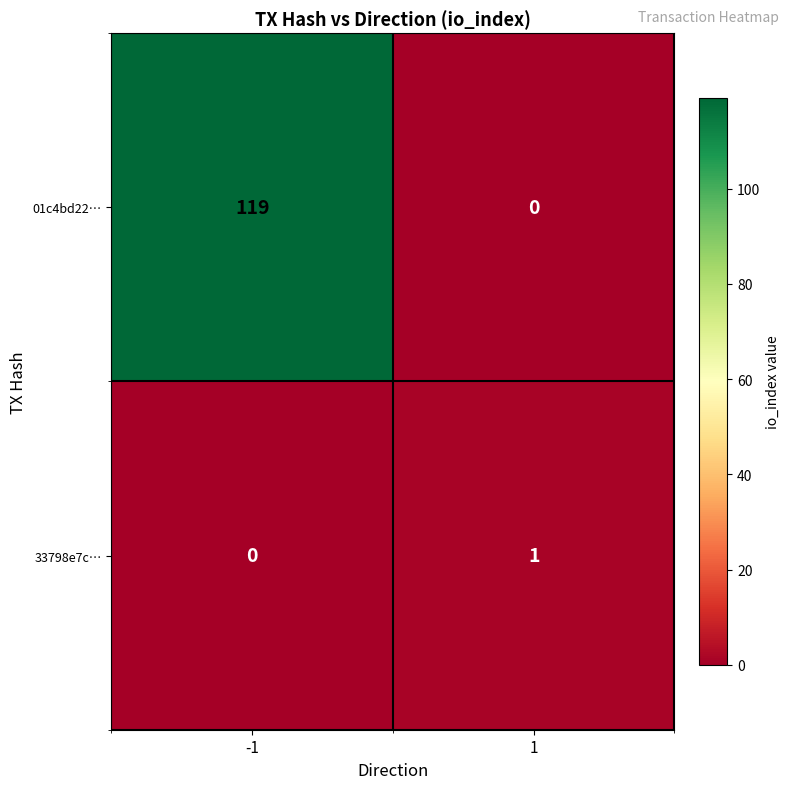

Is it true that 01c4bd22… equals 39 at 1?

False